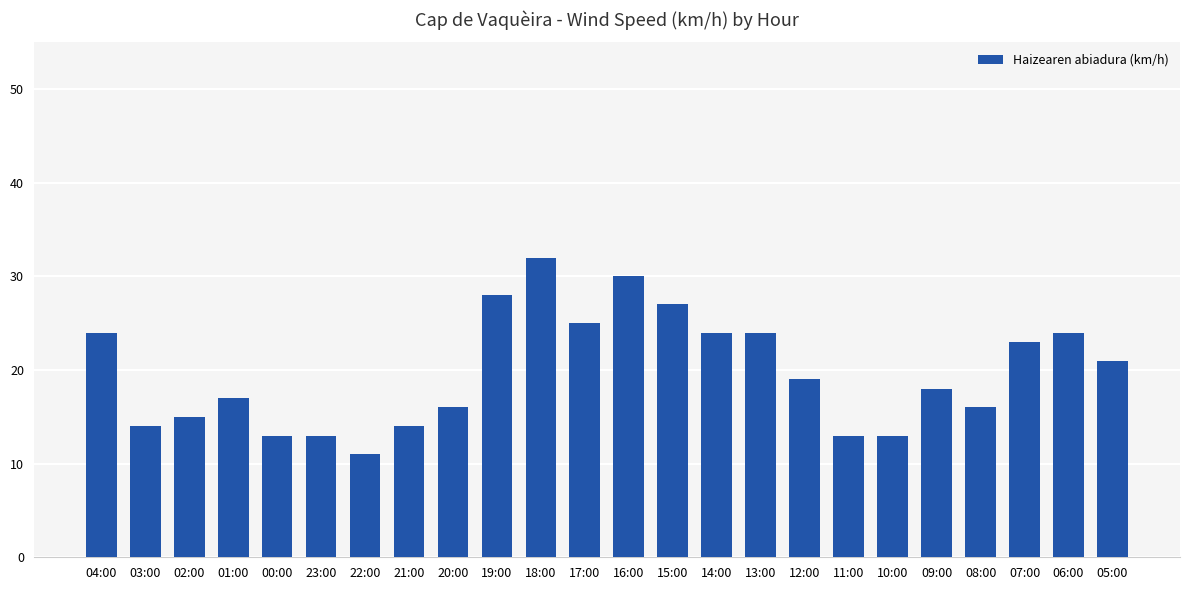

Between 16:00 and 02:00, which is larger?

16:00